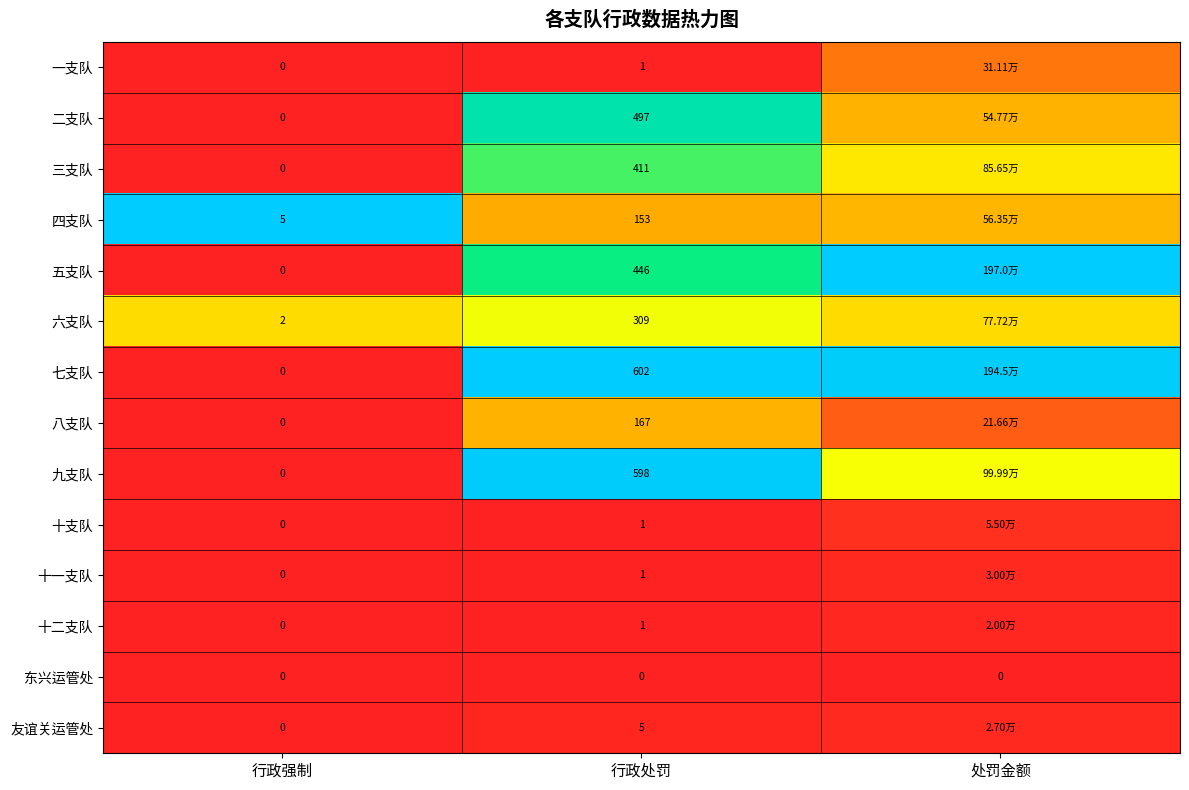

Between 行政强制 and 行政处罚, which series saw the biggest shift?

七支队